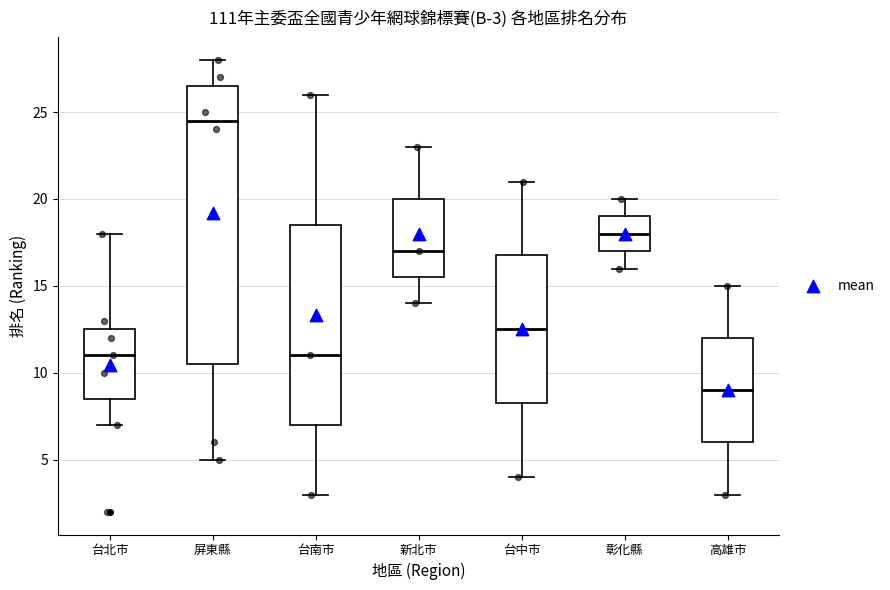

Which box is the tallest, from its lower edge to its upper edge?

屏東縣